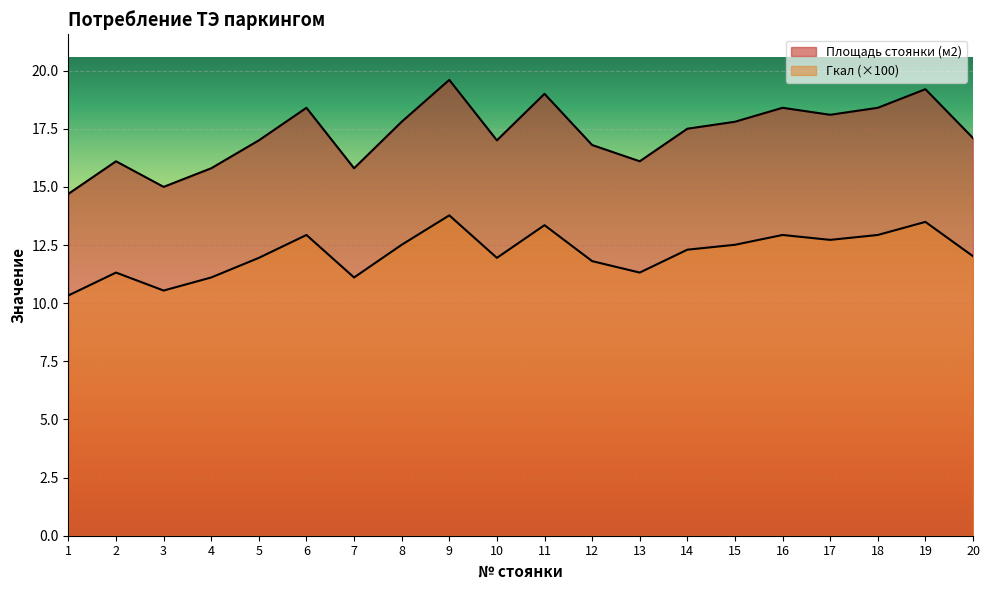

Does the chart display data point markers on the line(s)?

No